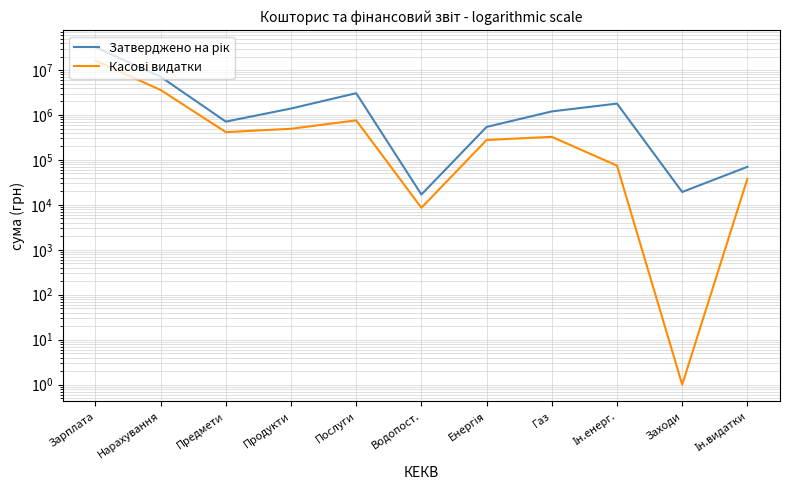

At how many categories does at least one series exceed 1463691?

4